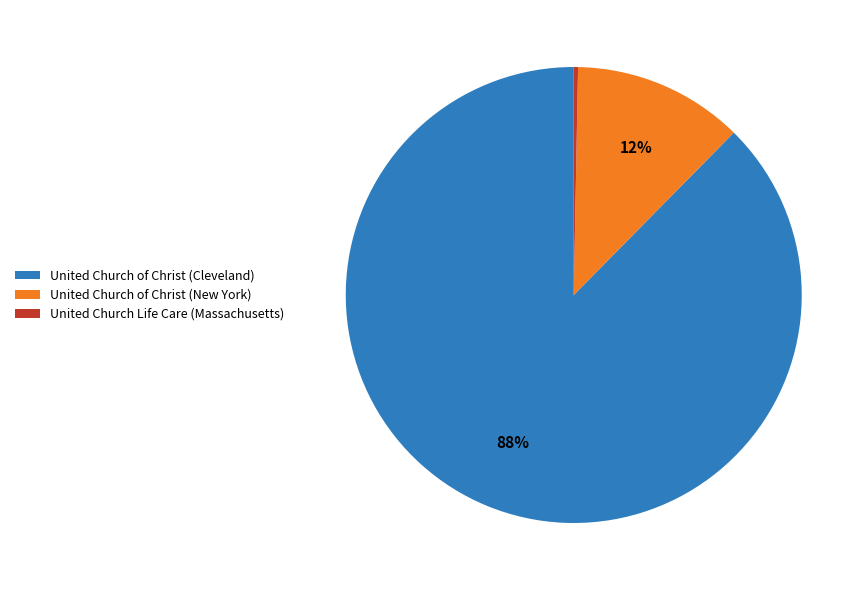

How many segments does this pie chart have?

3